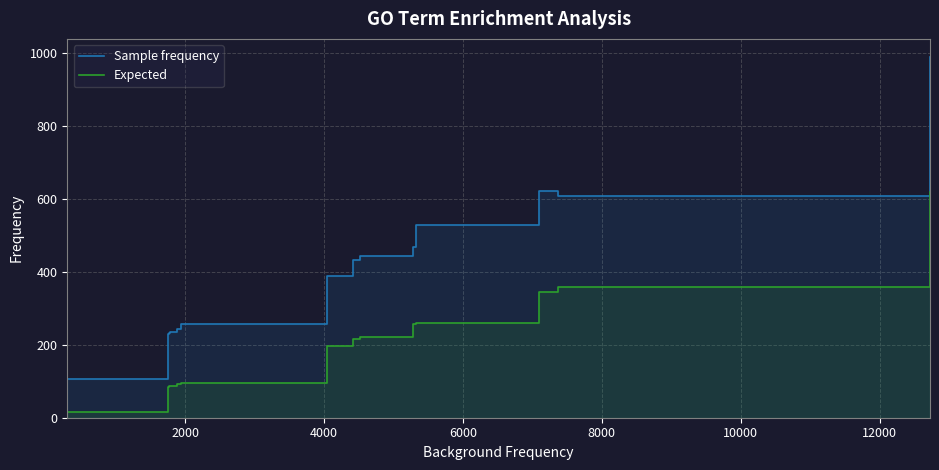

List the series in order of their peak value, lowest first.

Expected, Sample frequency